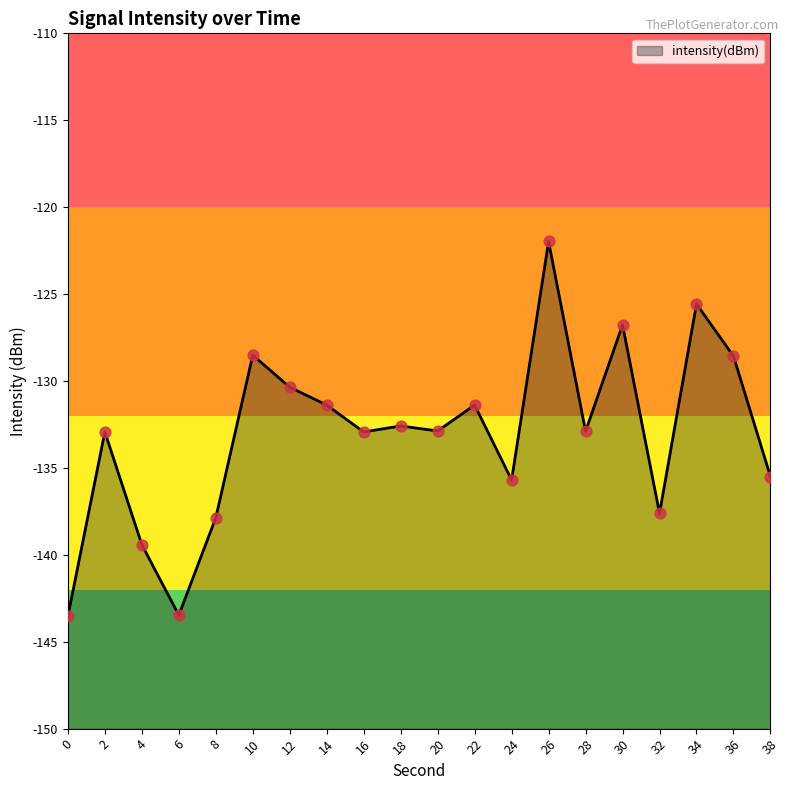

What is the change in value from 14 to 36?

+2.8